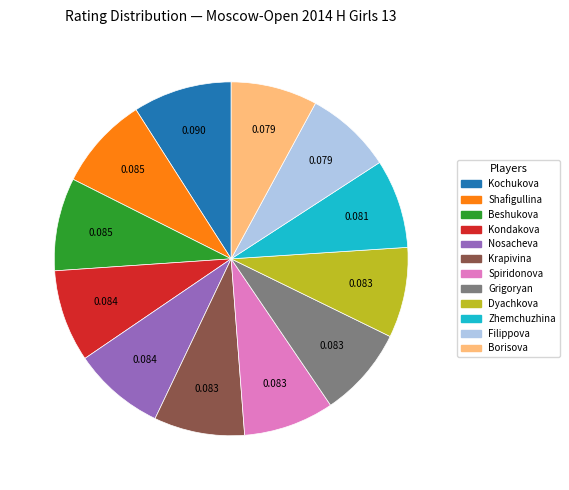

Is there any slice that represents more than half of the pie?

No